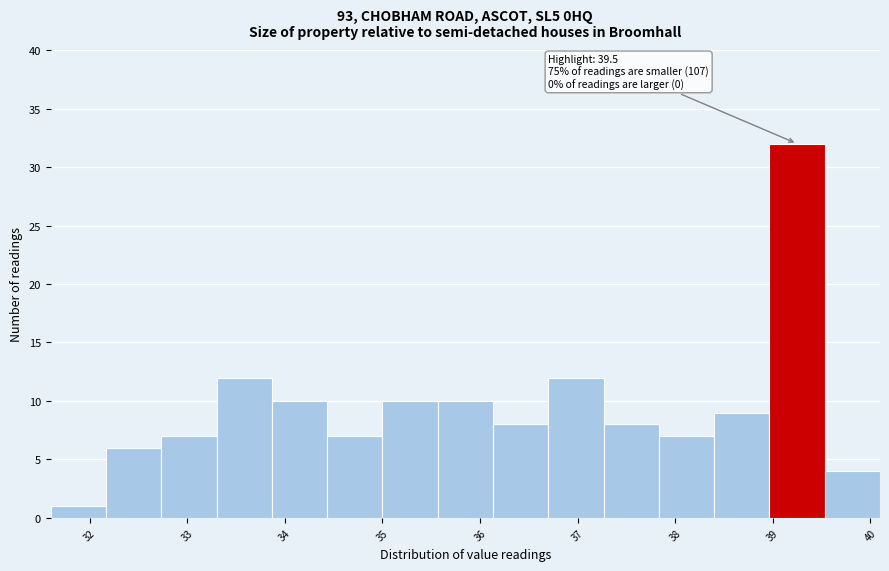

Which range on the x-axis has the tallest bar?

39.0 to 39.5